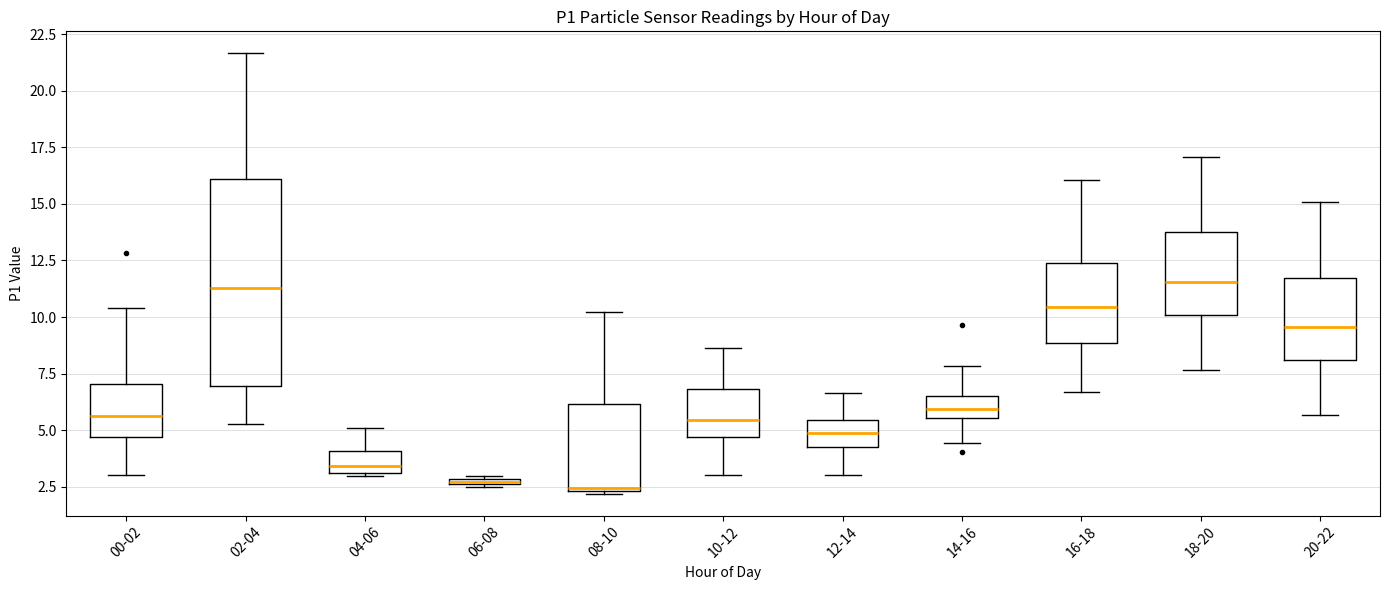

Where does the upper whisker of the box for 08-10 end on the y-axis? The values are not printed on the chart, so give them approximately, as read against the axis.

10.0